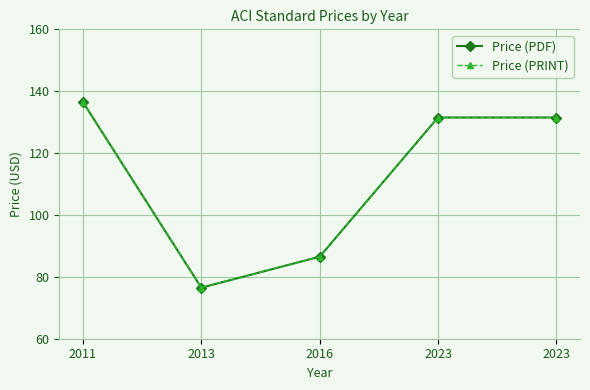

True or false: Price (PRINT) and Price (PDF) intersect in this chart.

False